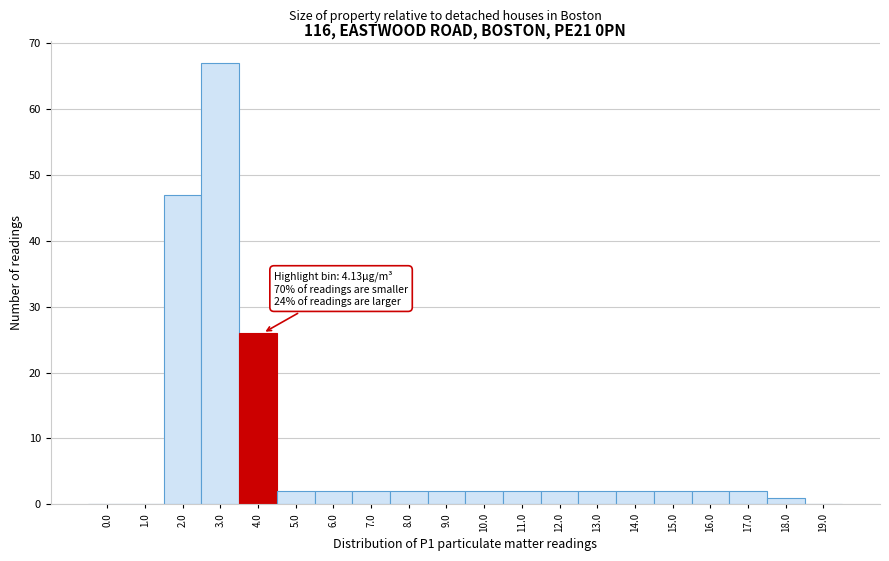

Reading left to right, list all the values displayed in this chart.

0.0=0	1.0=0	2.0=47	3.0=67	4.0=26	5.0=2	6.0=2	7.0=2	8.0=2	9.0=2	10.0=2	11.0=2	12.0=2	13.0=2	14.0=2	15.0=2	16.0=2	17.0=2	18.0=1	19.0=0